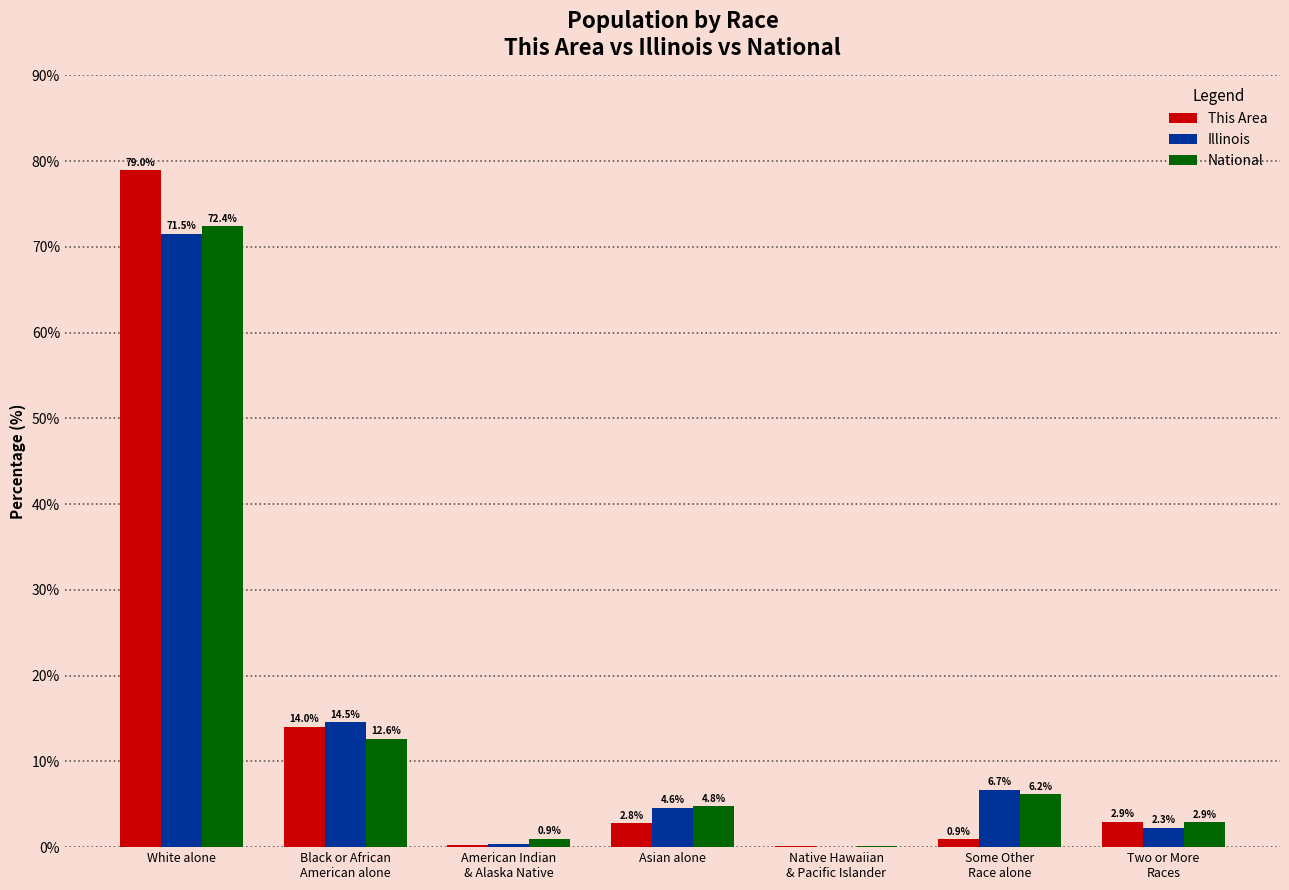

Is it true that Illinois equals 71.5 at White alone?

True